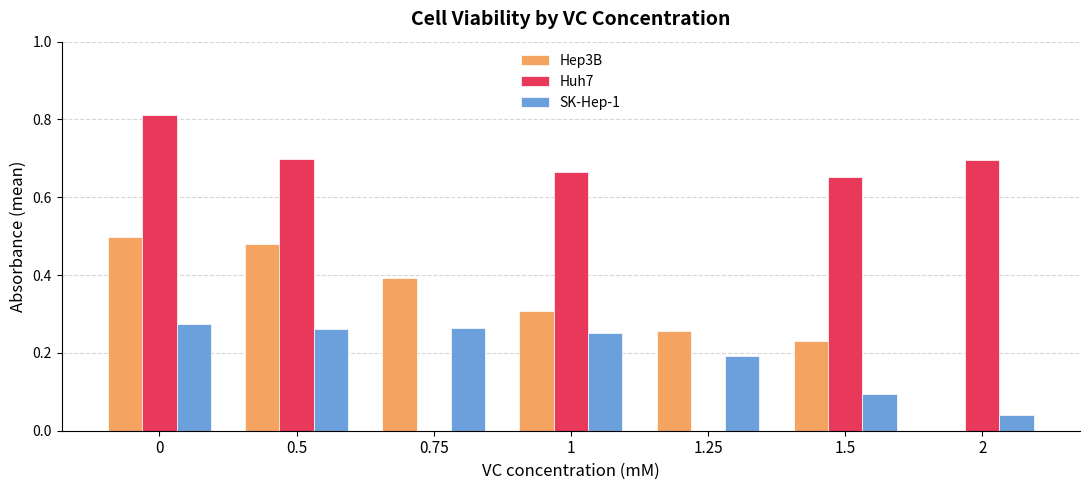

List the series in order of their peak value, lowest first.

SK-Hep-1, Hep3B, Huh7